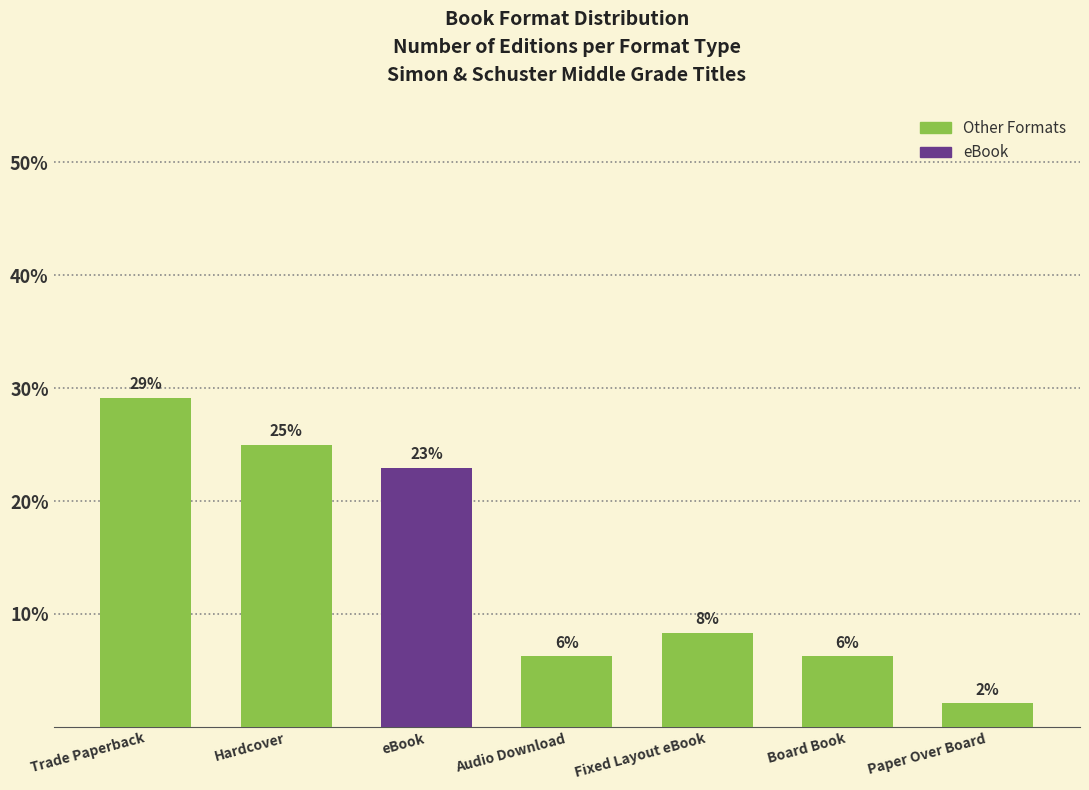

At which category does the chart reach its minimum across all series?

Paper Over Board